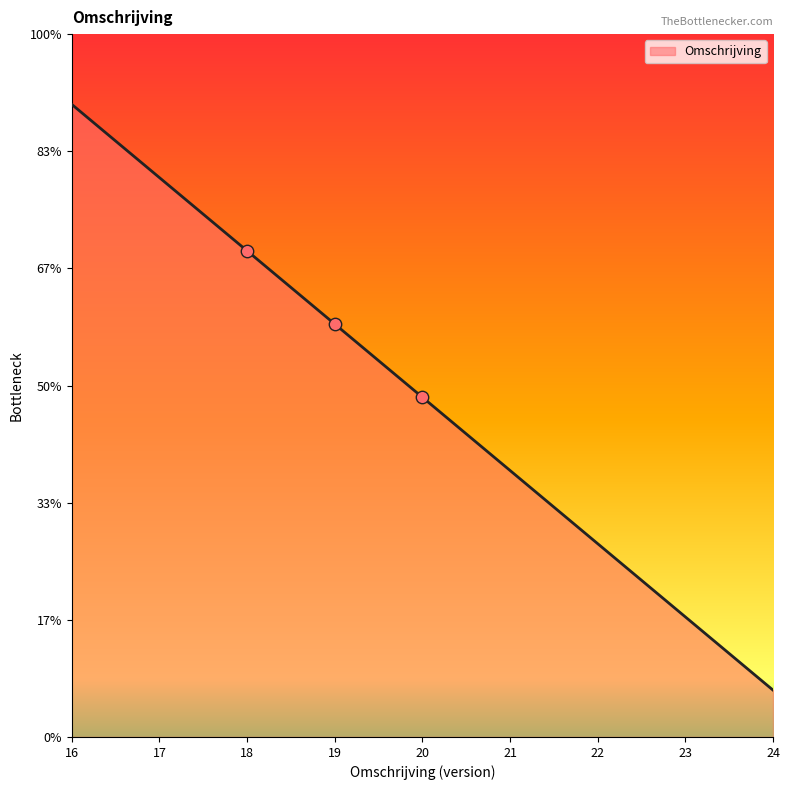

Which has a higher value, 21 or 24?

21